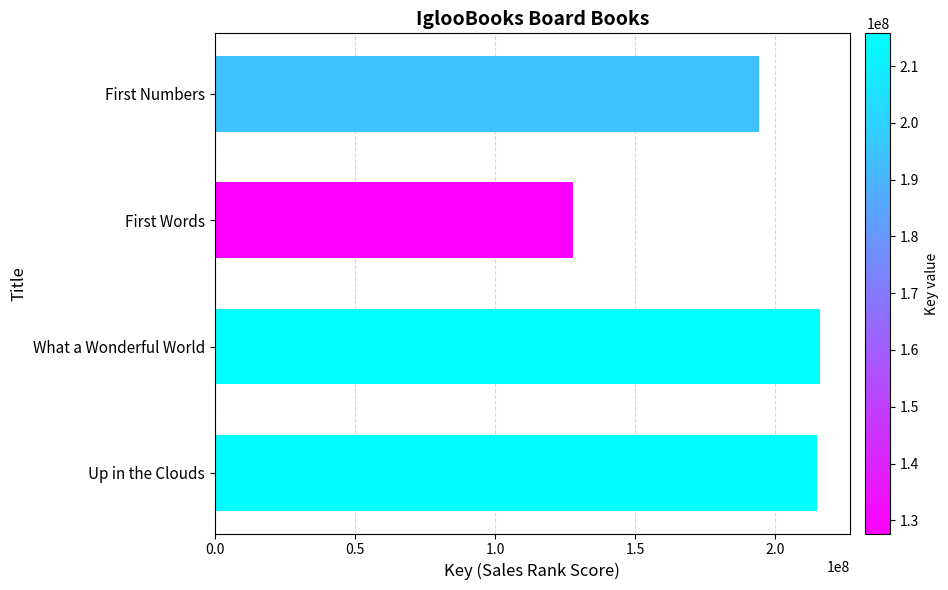

What value does the data have at First Words, to the nearest 10?

127677270